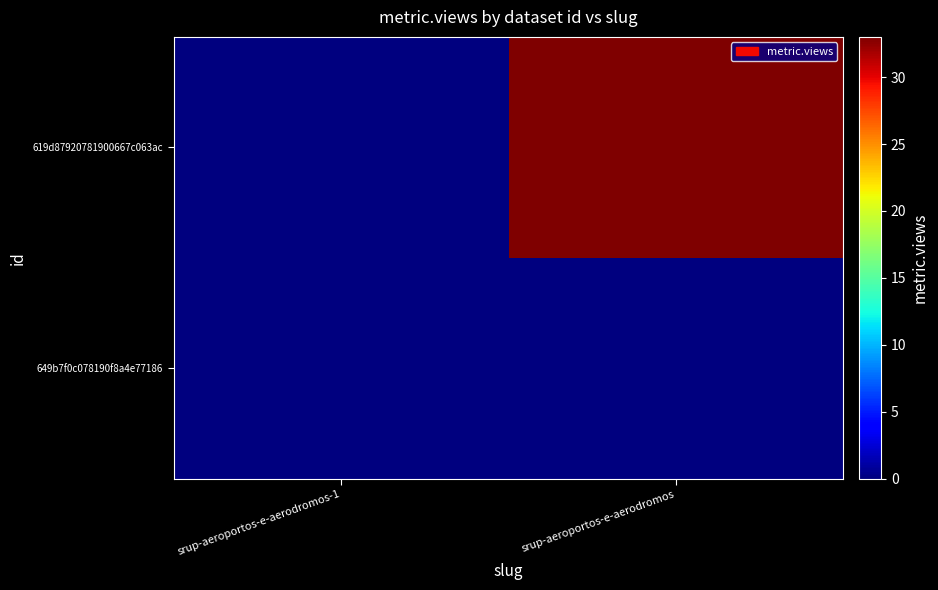

Reading right to left, transcribe all the data shown in this chart.

649b7f0c078190f8a4e77186: srup-aeroportos-e-aerodromos=0	srup-aeroportos-e-aerodromos-1=0
619d87920781900667c063ac: srup-aeroportos-e-aerodromos=33	srup-aeroportos-e-aerodromos-1=0